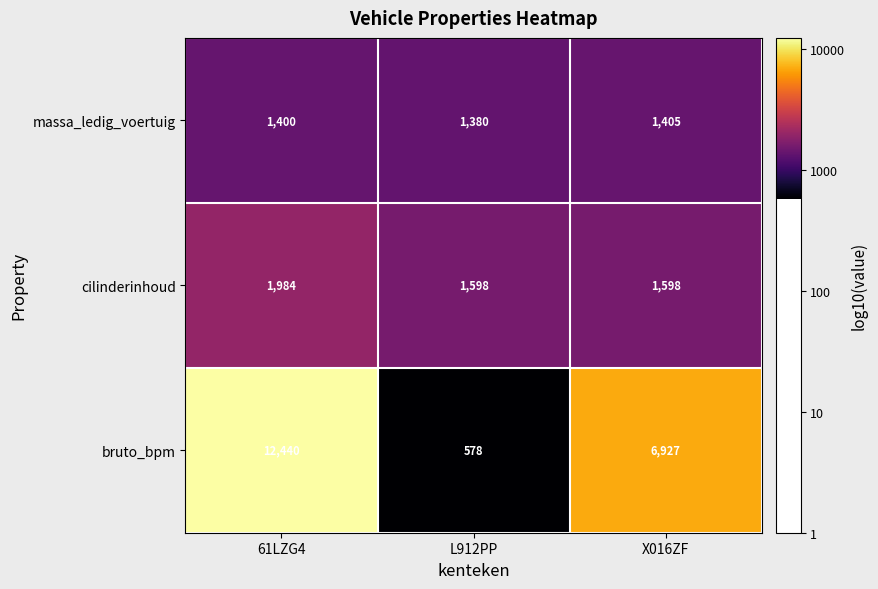

The value of cilinderinhoud at X016ZF is 1598. True or false?

True